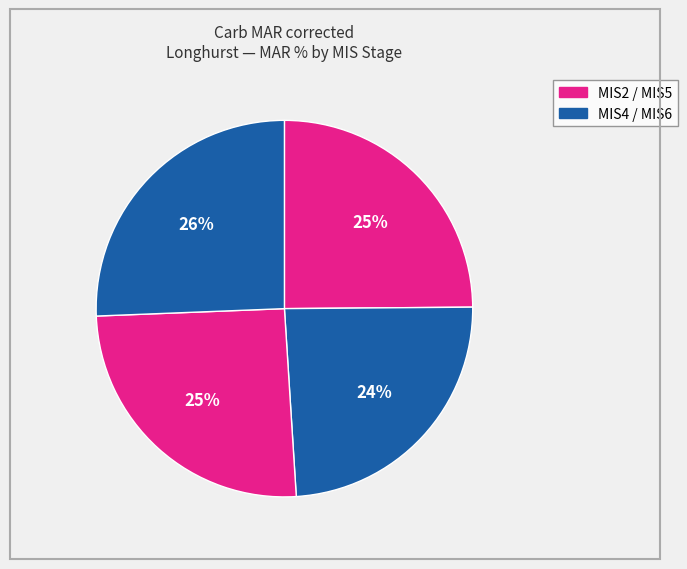

How many slices are in this pie chart?

4